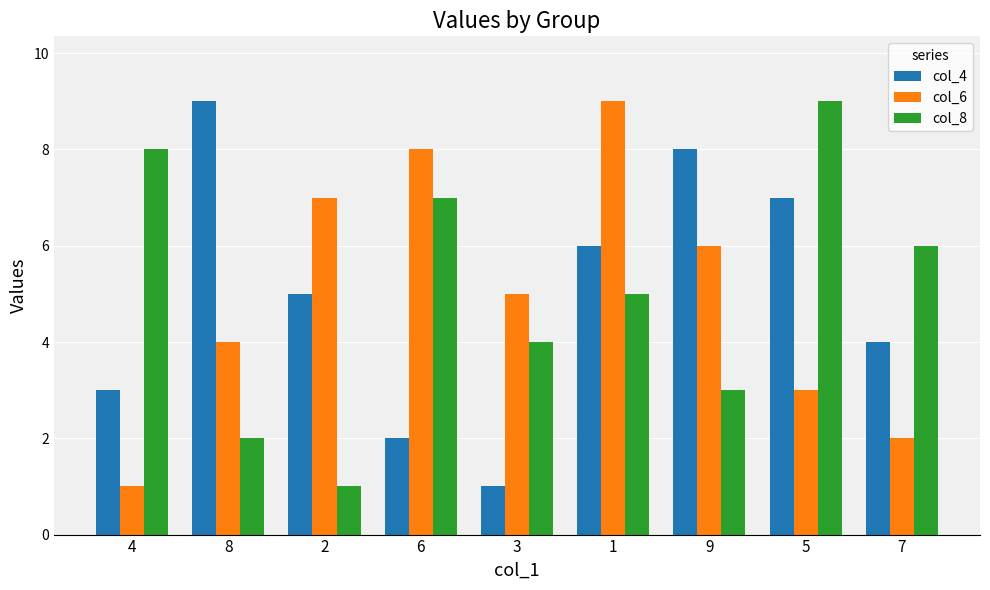

At which label is col_8 closest to 5?

1